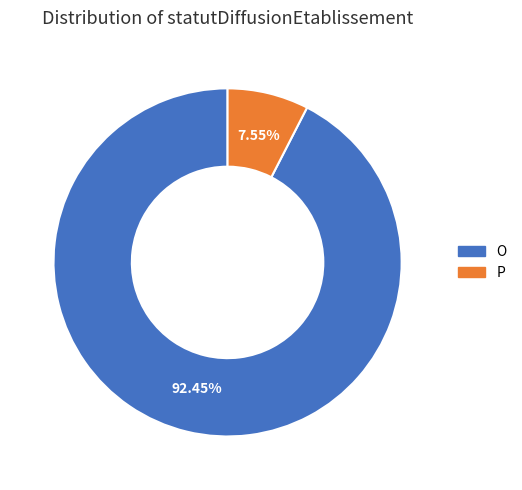

To the nearest percent, what portion does O represent?

92%